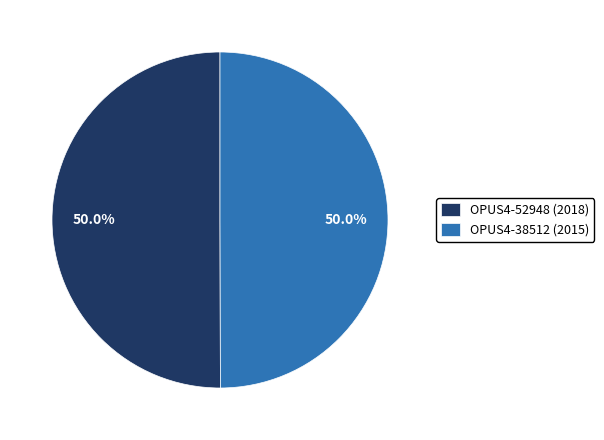

How many slices are in this pie chart?

2